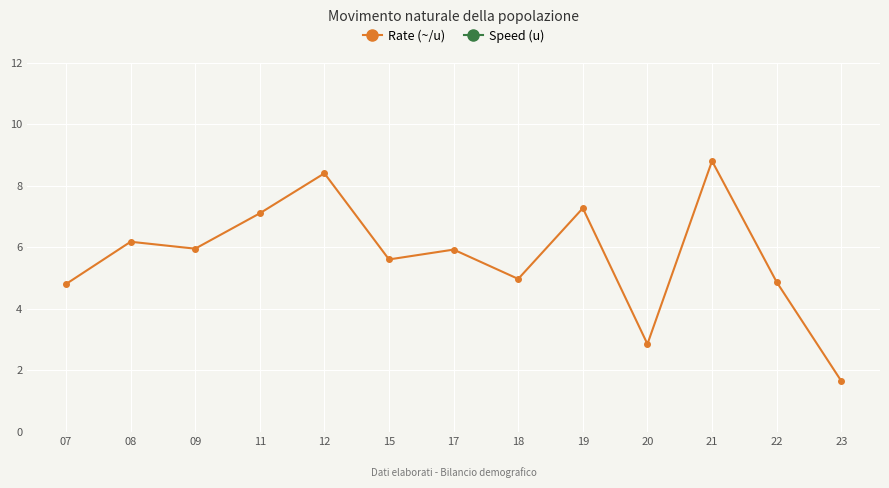

What is the difference between the maximum and minimum values in the Rate (~/u) series?

7.2